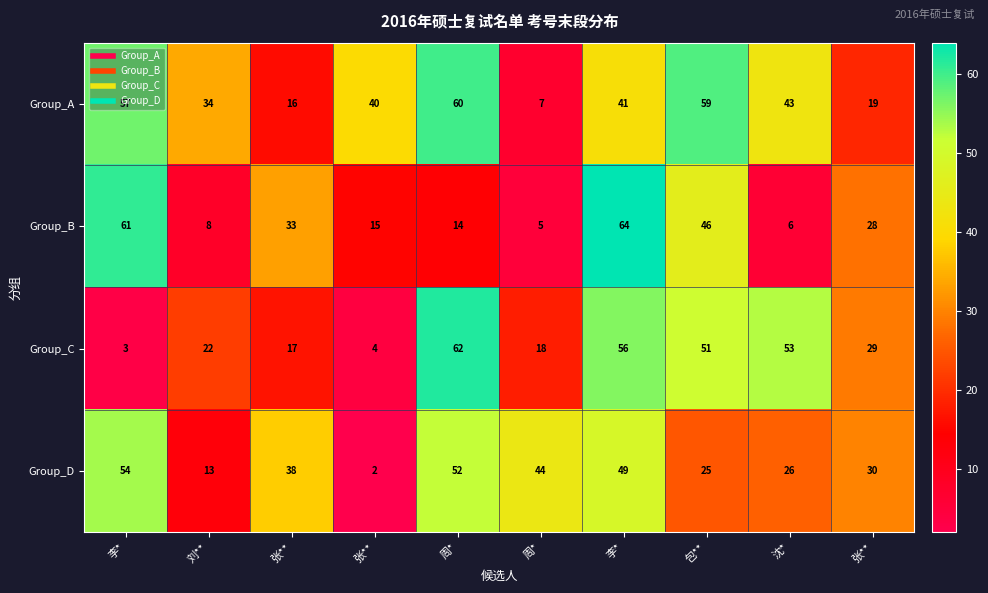

Rank the series by their maximum value, from highest to lowest.

Group_B, Group_C, Group_A, Group_D